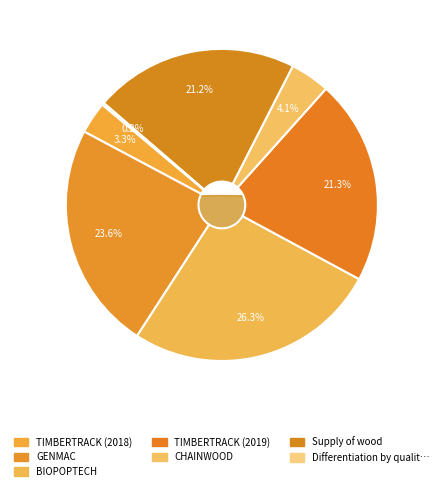

Does TIMBERTRACK (2019) account for over 50% of the chart?

No